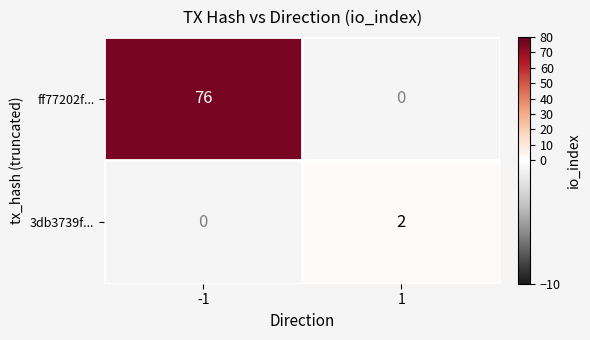

Which category has the lowest value across all series?

1